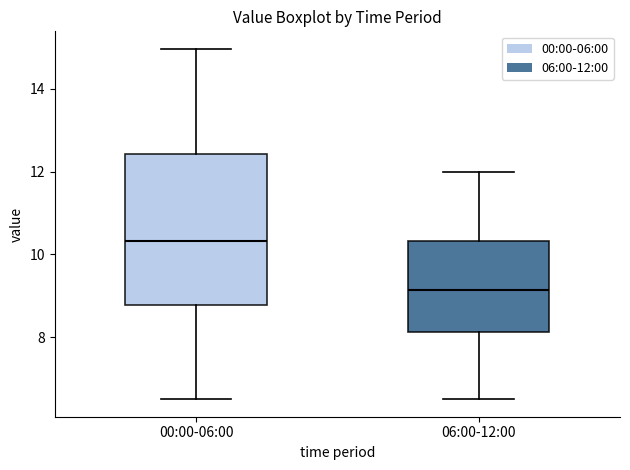

Which box is the tallest, from its lower edge to its upper edge?

00:00-06:00